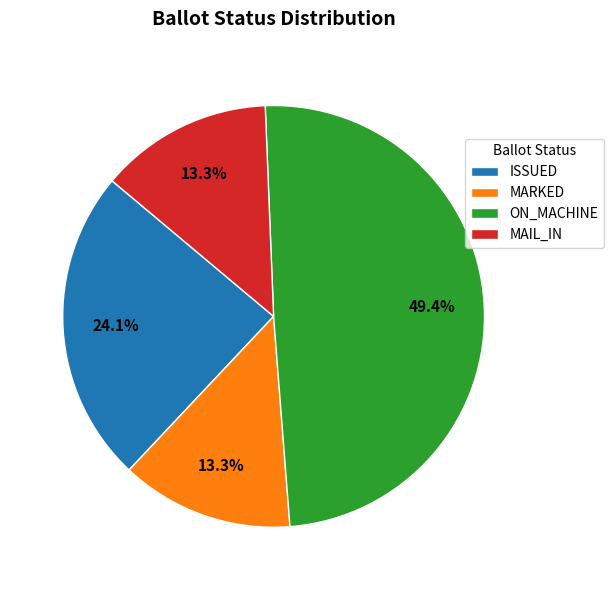

Does MAIL_IN represent more than half of the total?

No